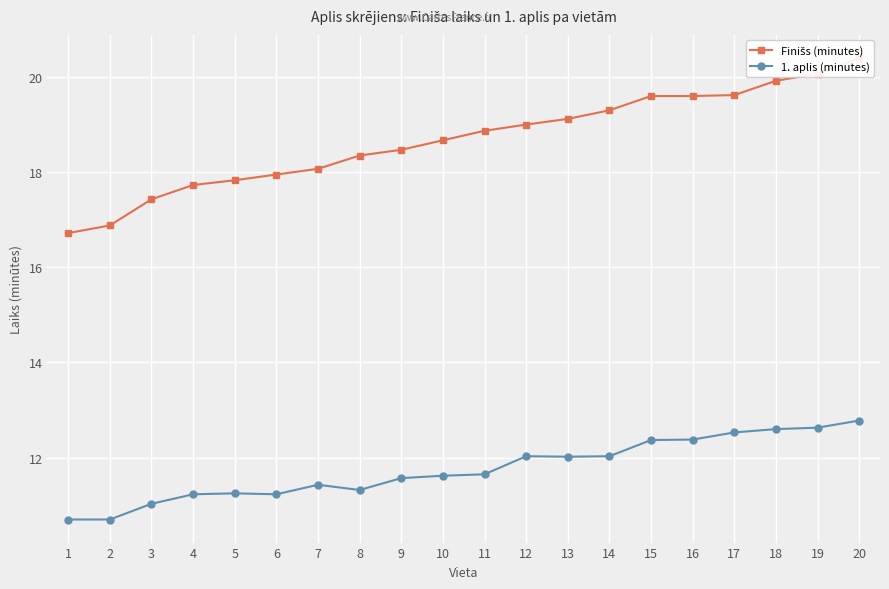

Reading right to left, transcribe all the data shown in this chart.

Finišs (minutes): 20.4	20.1	19.9	19.6	19.6	19.6	19.3	19.1	19.0	18.9	18.7	18.5	18.4	18.1	17.9	17.8	17.7	17.4	16.9	16.7
1. aplis (minutes): 12.8	12.6	12.6	12.5	12.4	12.4	12.0	12.0	12.0	11.7	11.6	11.6	11.3	11.4	11.2	11.2	11.2	11.0	10.7	10.7